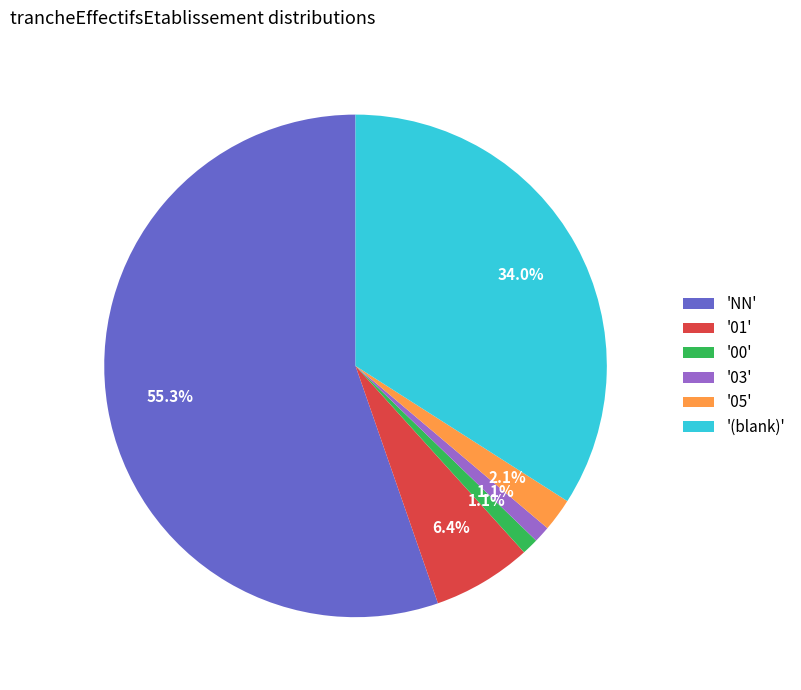

What percentage do '05' and '03' together represent?

3.2%